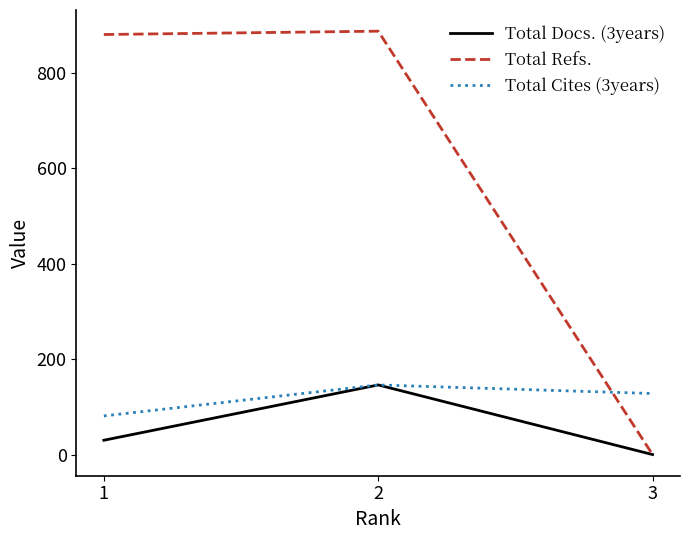

What are all the series names shown in the legend?

Total Docs. (3years), Total Refs., Total Cites (3years)